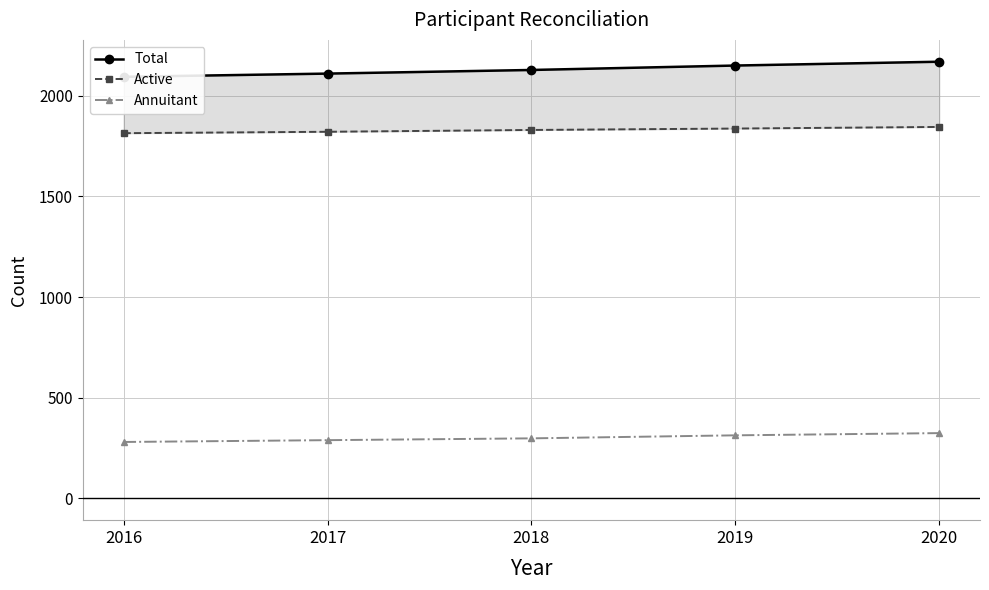

Which has a higher value, 2019 or 2016?

2019